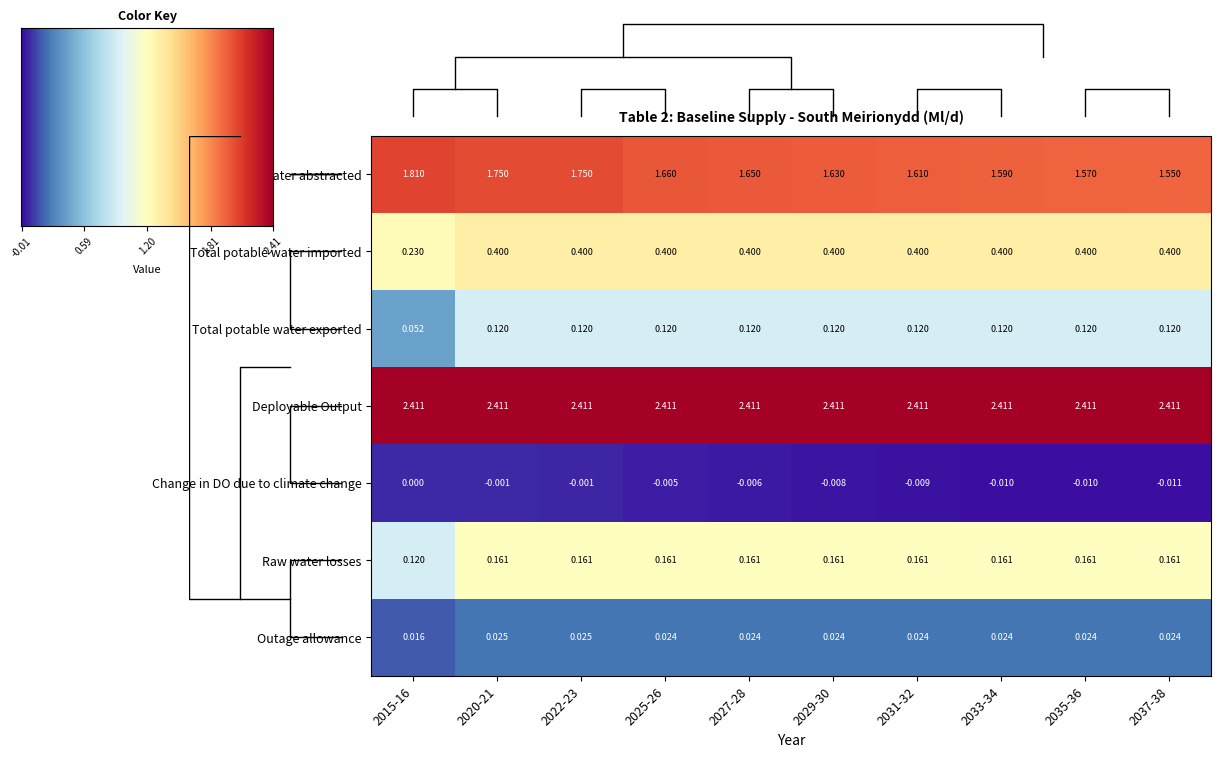

How many Raw water losses values are between 0 and 1?

10